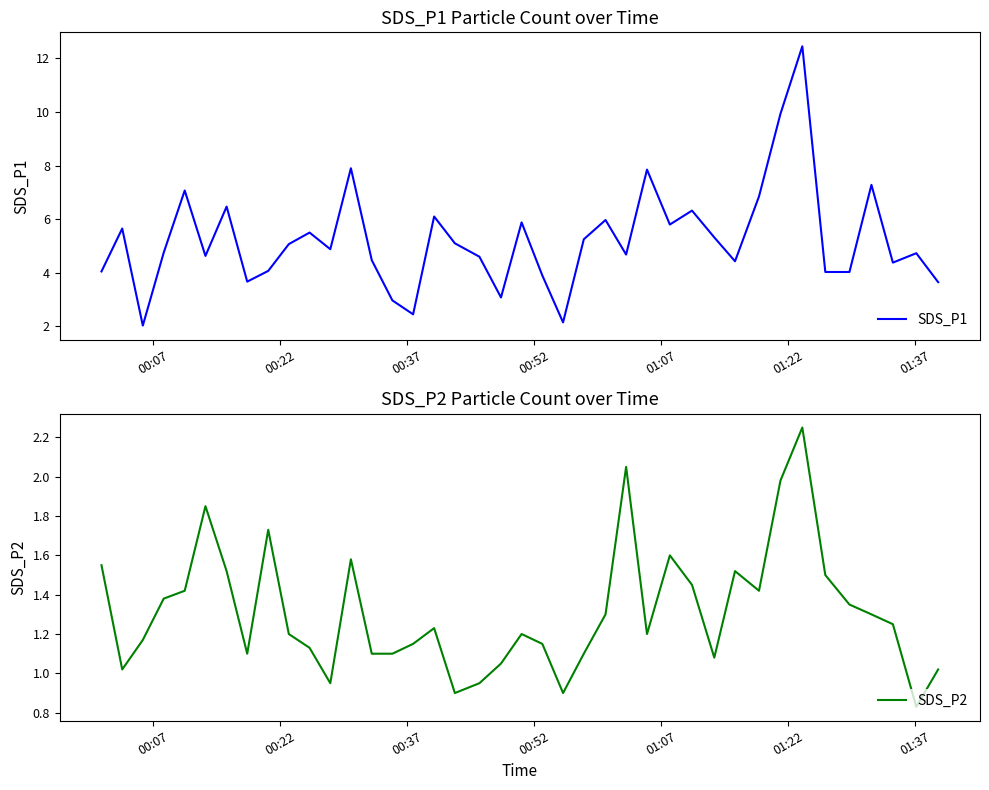

Rank the series by their maximum value, from highest to lowest.

SDS_P1, SDS_P2